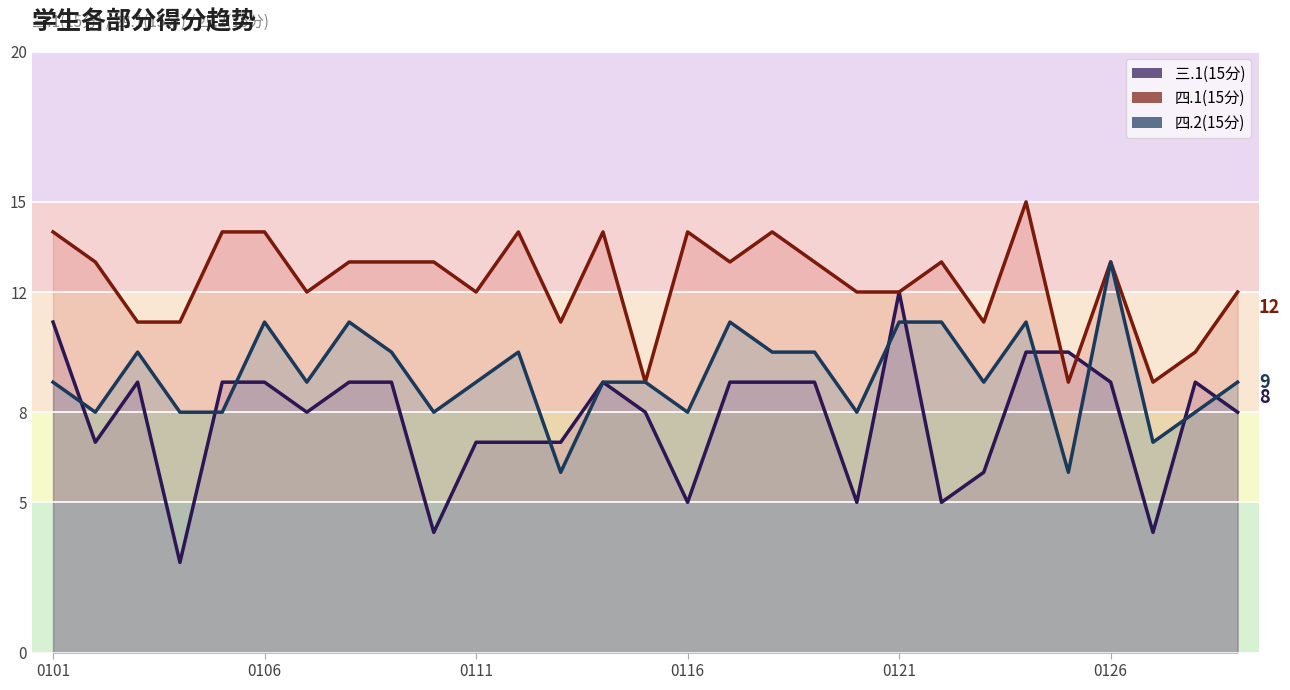

Is it true that 三.1(15分) equals 12 at 0121?

True